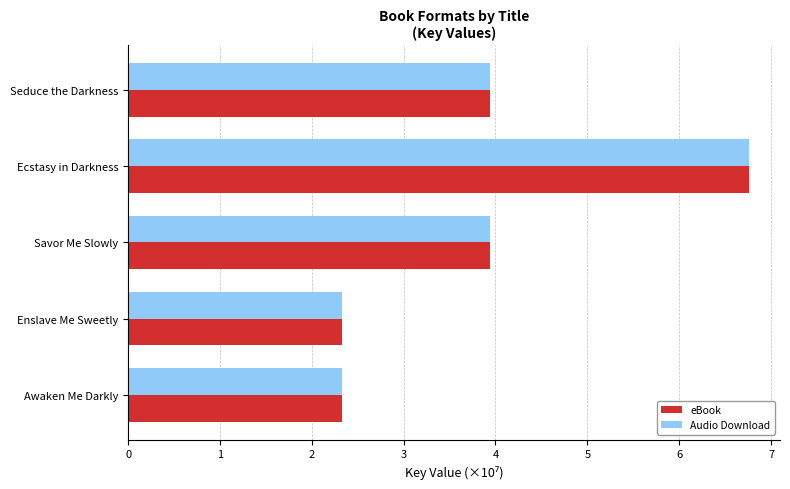

What are all the series names shown in the legend?

eBook, Audio Download